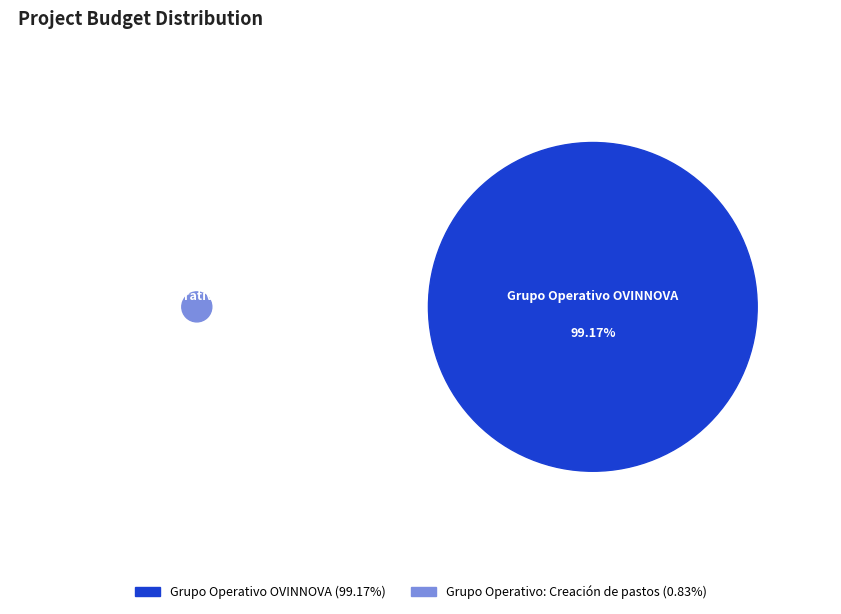

The Grupo Operativo: Creación de pastos slice represents 12% of the pie. True or false?

False